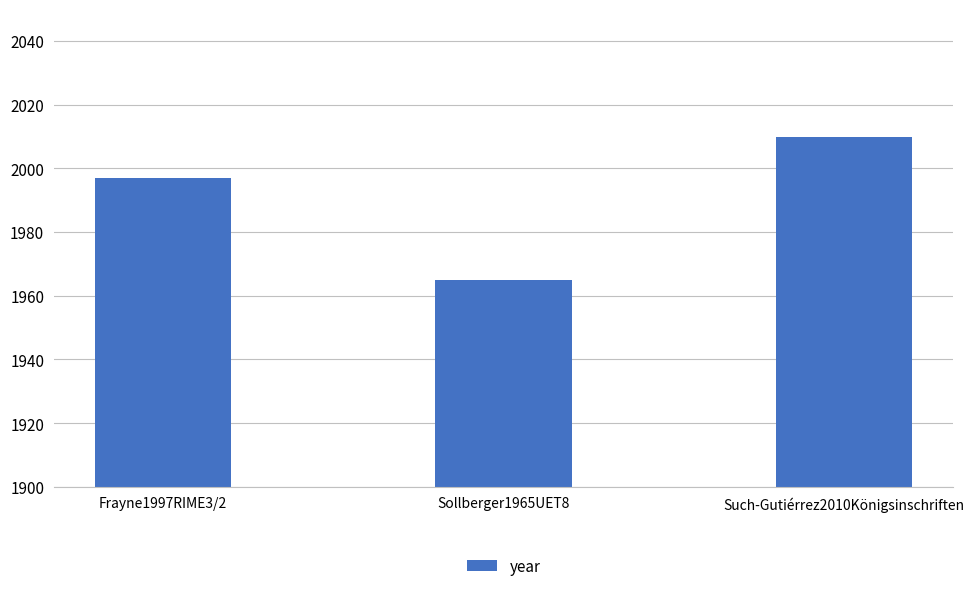

The value at Sollberger1965UET8 is 1965. True or false?

True